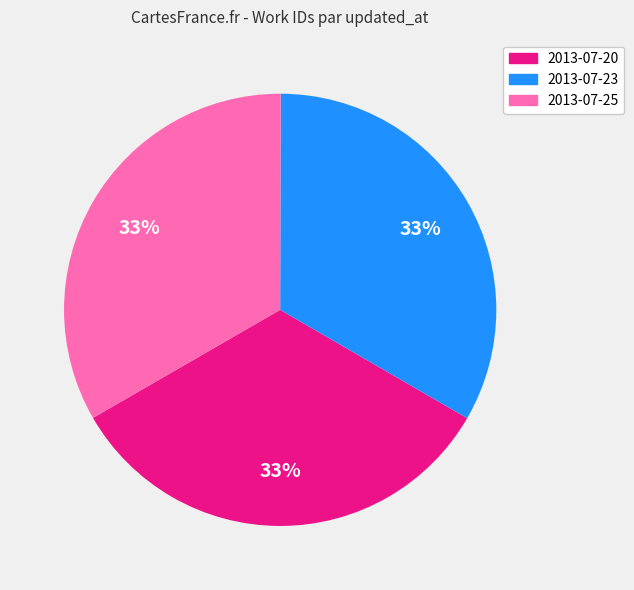

To the nearest percent, what is the average slice percentage?

33%